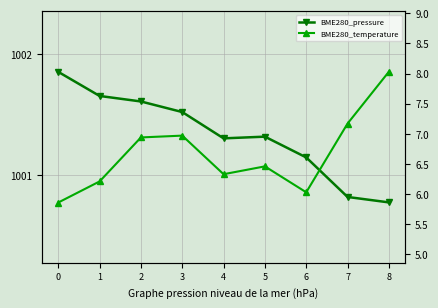

True or false: BME280_temperature and BME280_pressure intersect in this chart.

False